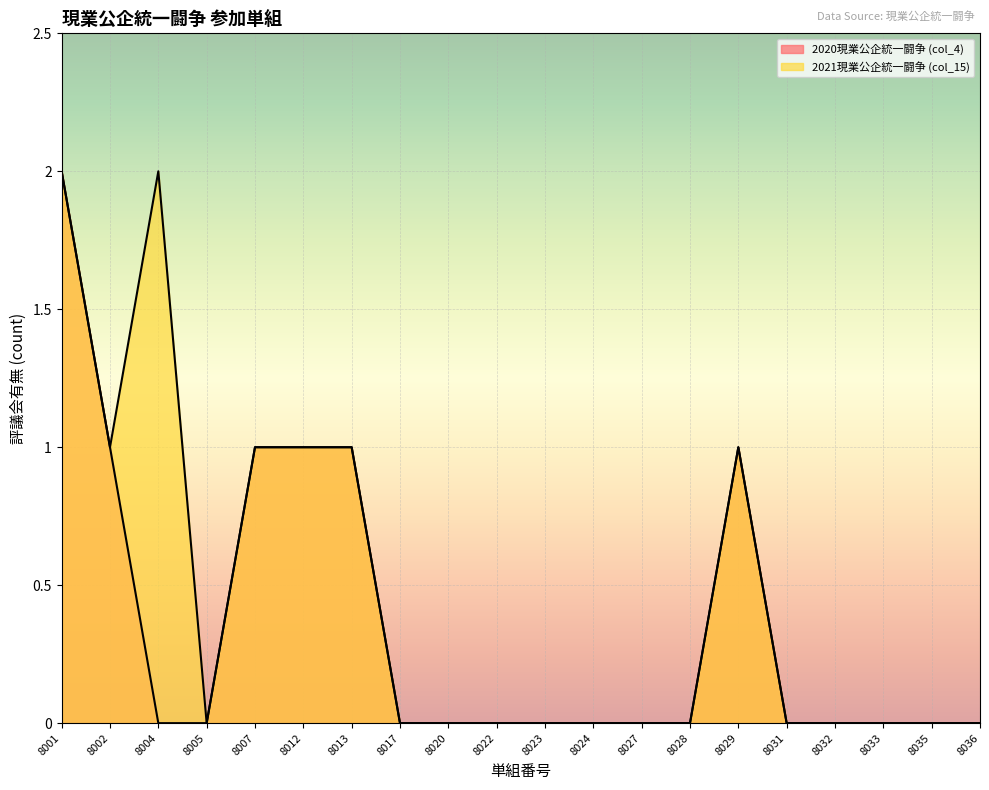

The value of 2020現業公企統一闘争 (col_4) at 8020 is 0. True or false?

True